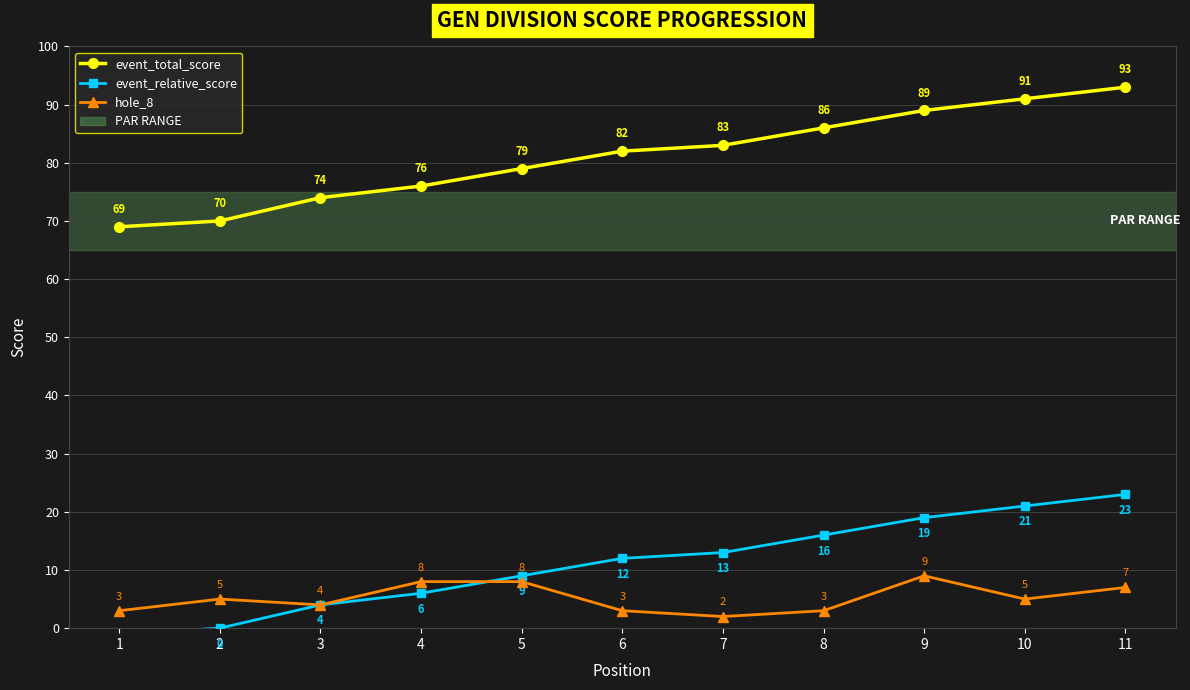

True or false: event_relative_score and event_total_score cross at least once.

False